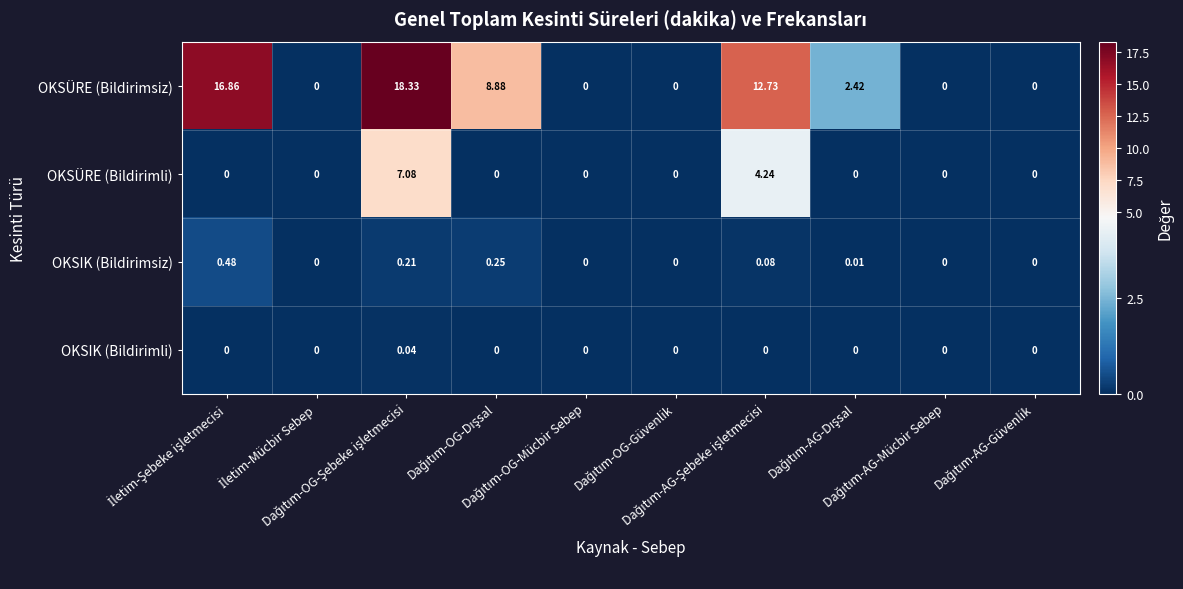

At how many categories does at least one series exceed 5?

4